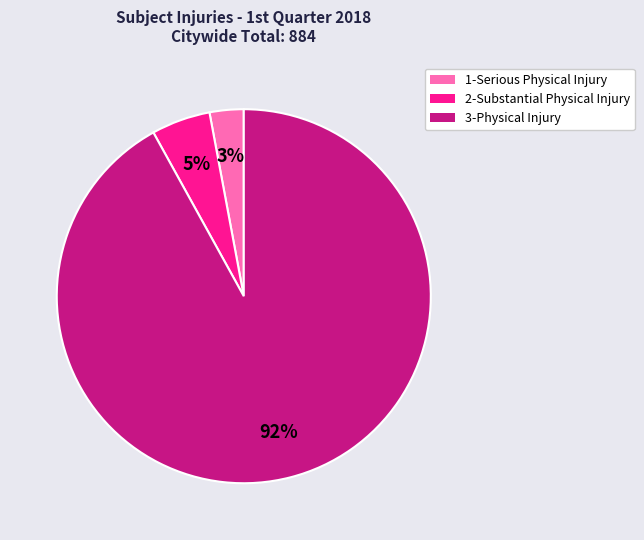

The 1-Serious Physical Injury slice represents 3% of the pie. True or false?

True